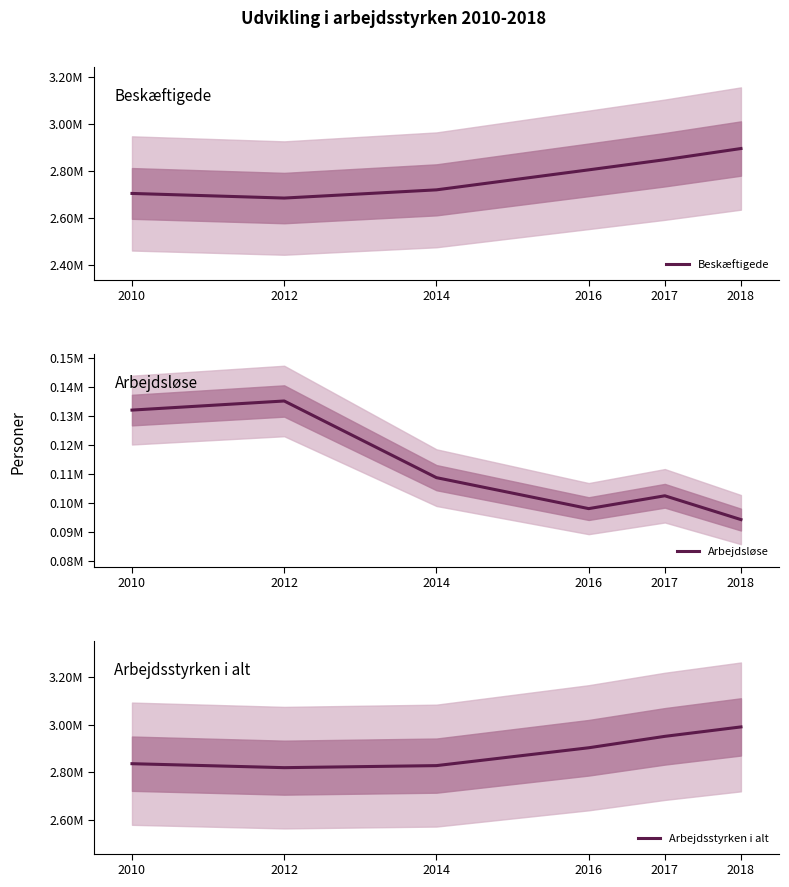

At which label is Beskæftigede closest to 2790393?

2016